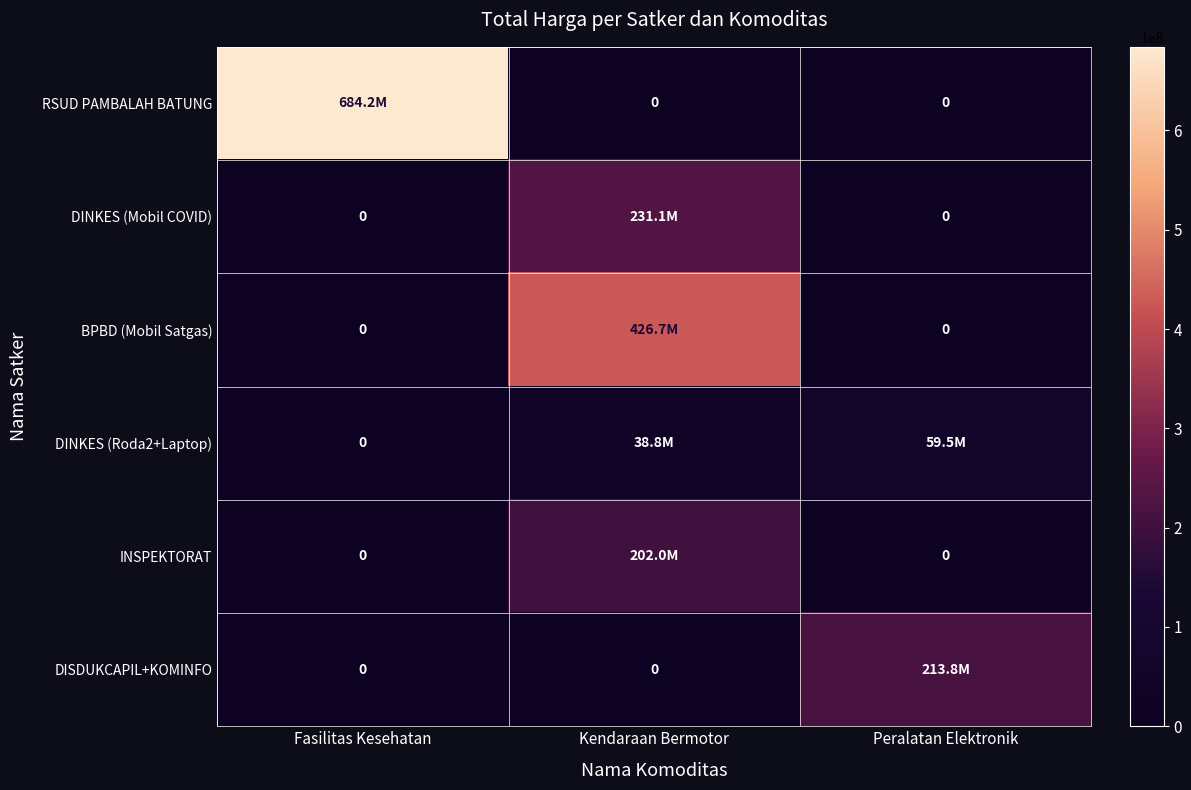

How many INSPEKTORAT values are between 0 and 202000000?

3